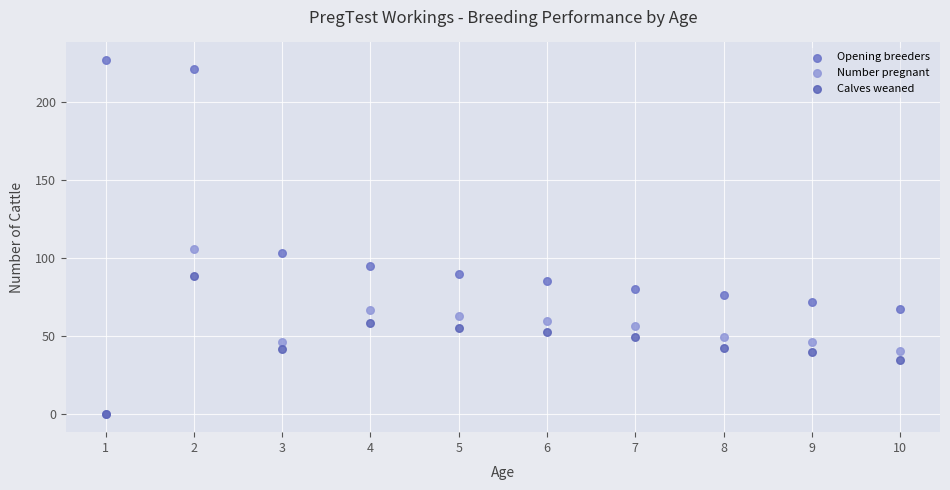

Which series reaches the maximum Y coordinate?

Opening breeders